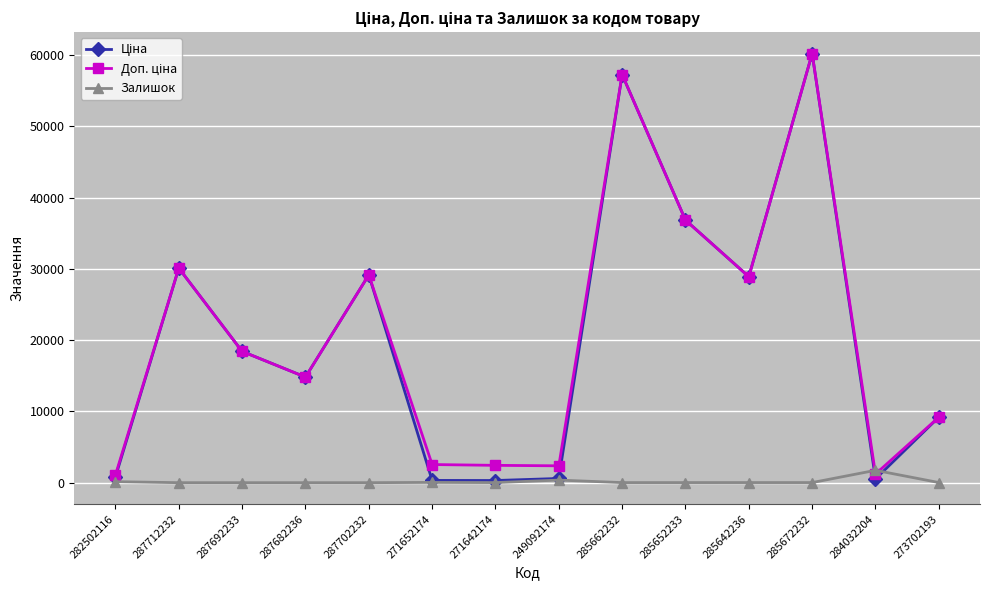

What is the spread (max minus min) of values at 287702232?

29152.3